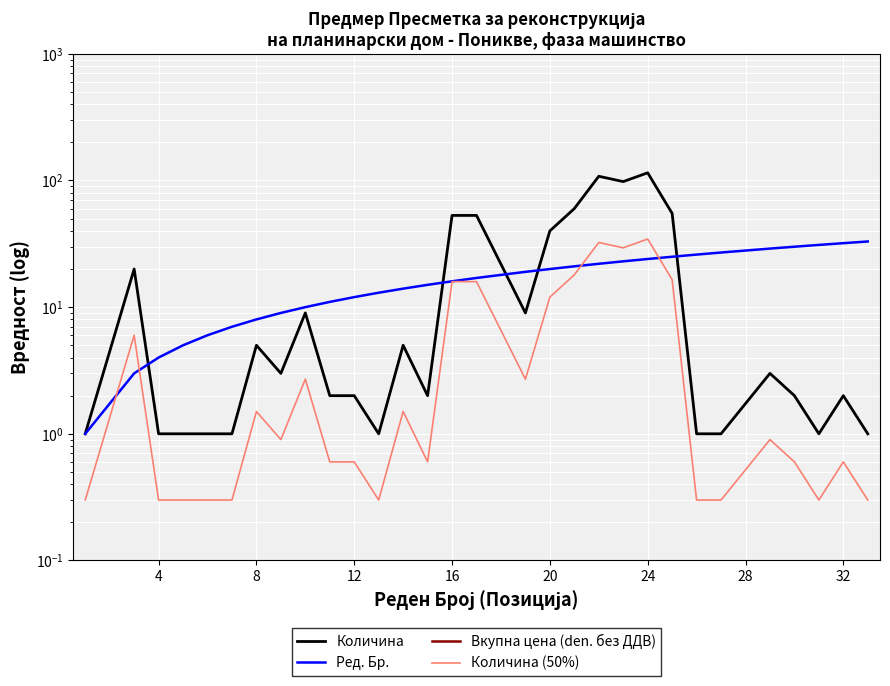

What is the value of the Количина (50%) point at the 18th from the left?

12.0